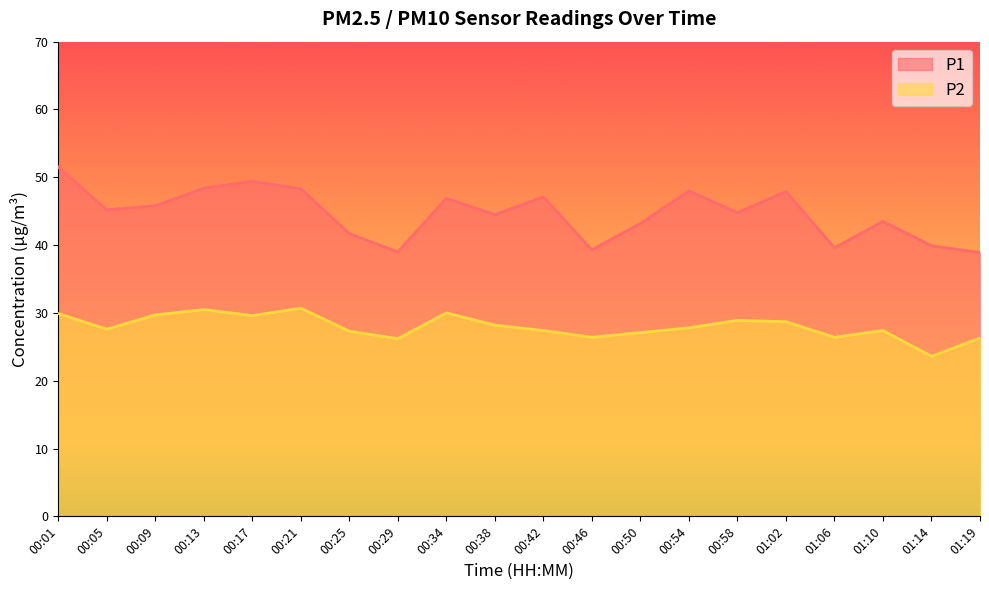

What is the average value of the P1 series?

44.6